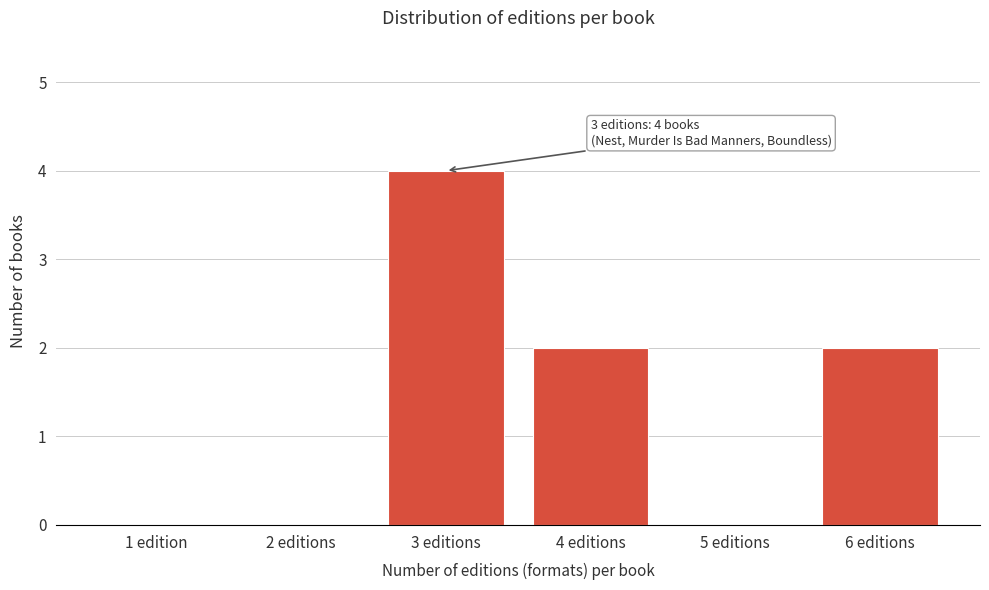

Reading left to right, list all the values displayed in this chart.

1 edition=0	2 editions=0	3 editions=4	4 editions=2	5 editions=0	6 editions=2